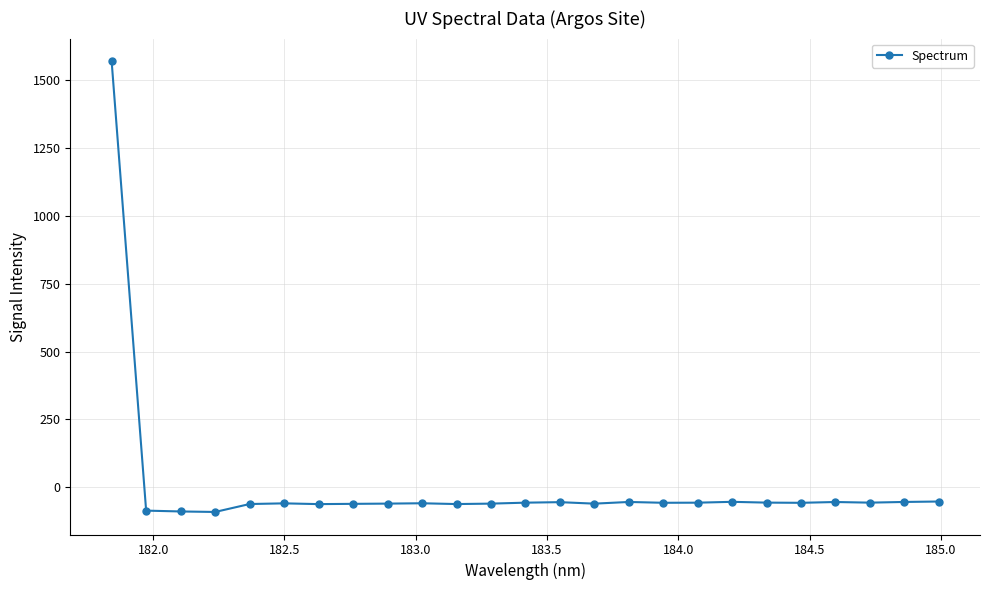

What is the minimum value shown in the chart?

-91.3